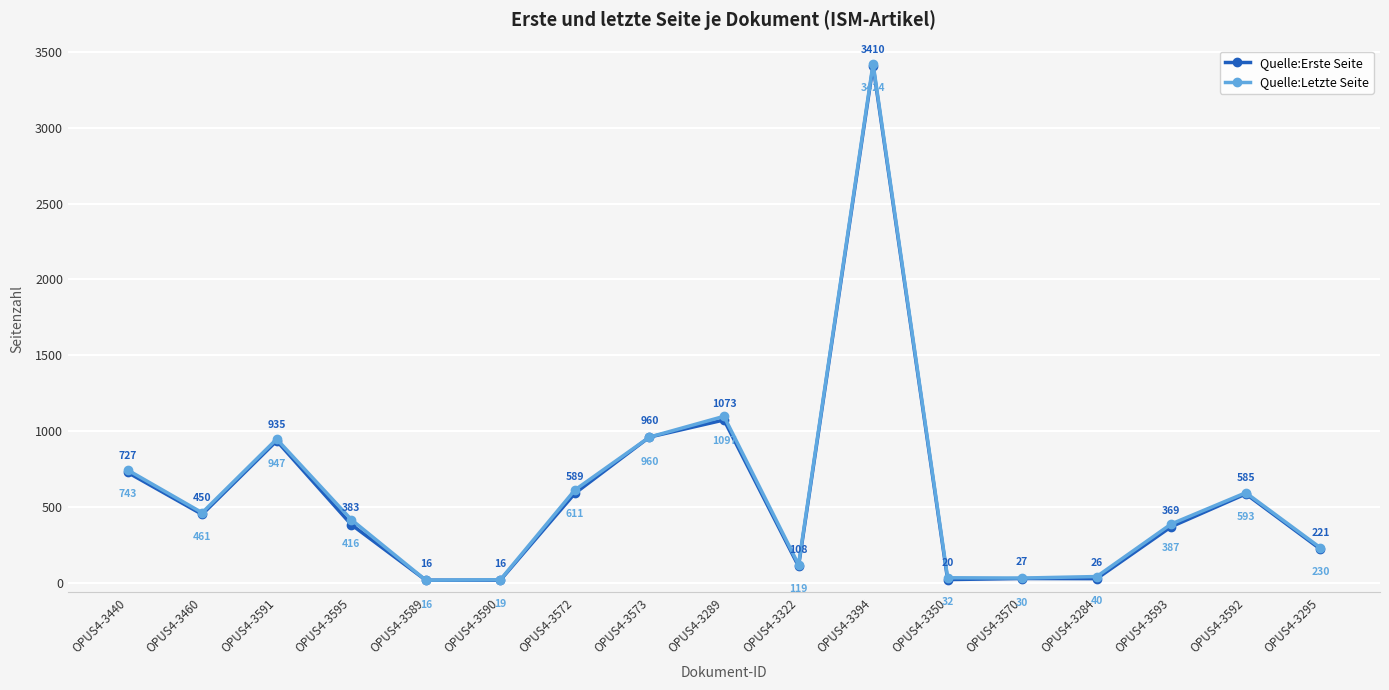

What is the label of the 14th point from the left?

OPUS4-3284